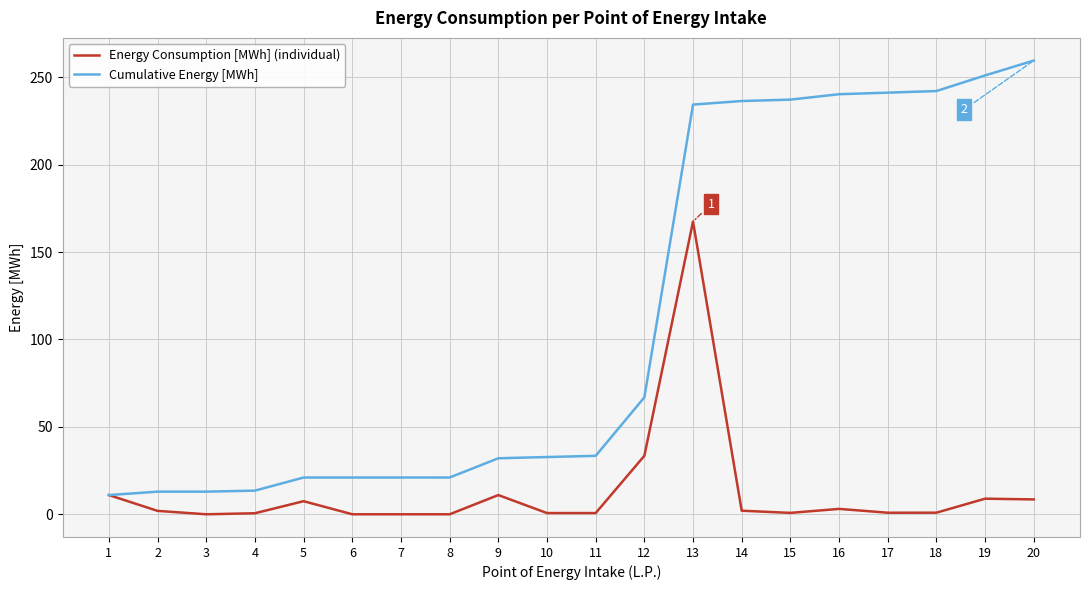

Read the Energy Consumption [MWh] (individual) value at 18.

0.9